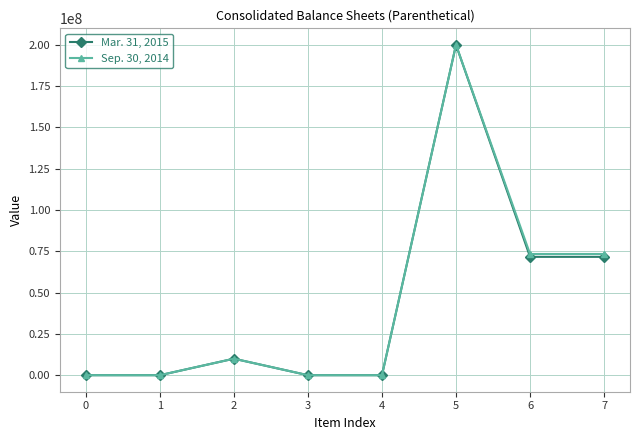

What is the maximum value shown in the chart?

200000000